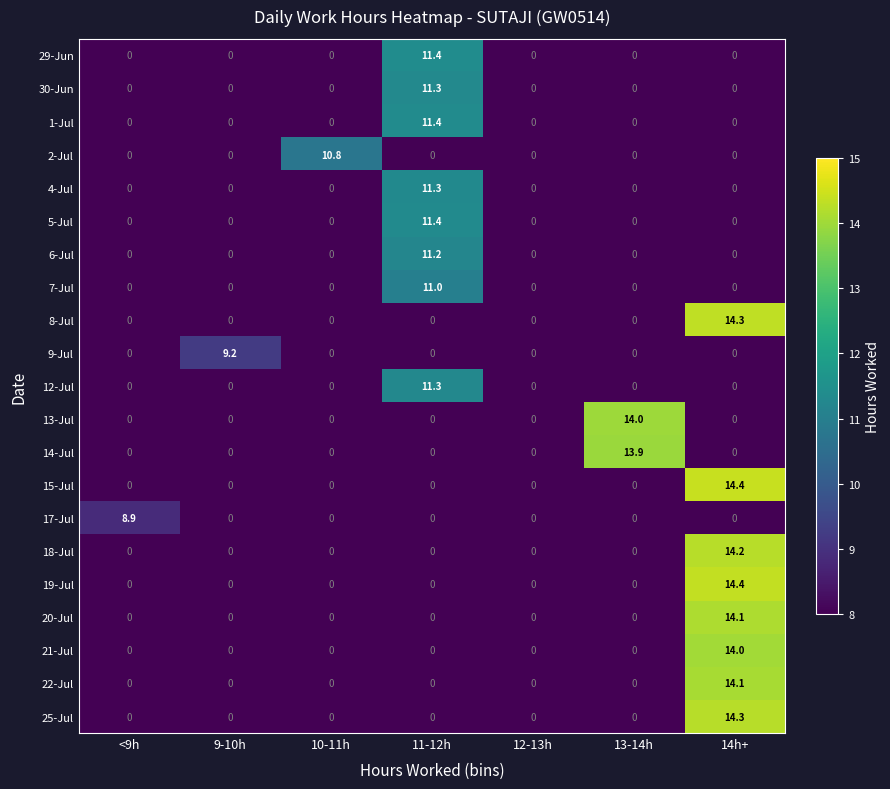

Is it true that 12-Jul equals 15.1 at 11-12h?

False